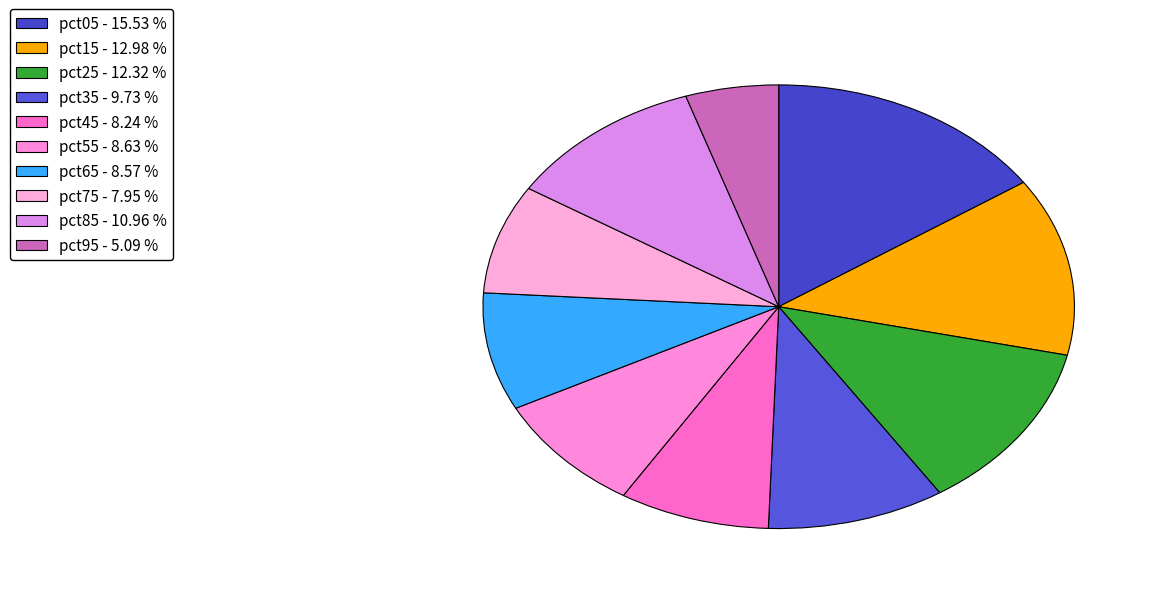

Does pct85 represent more than half of the total?

No